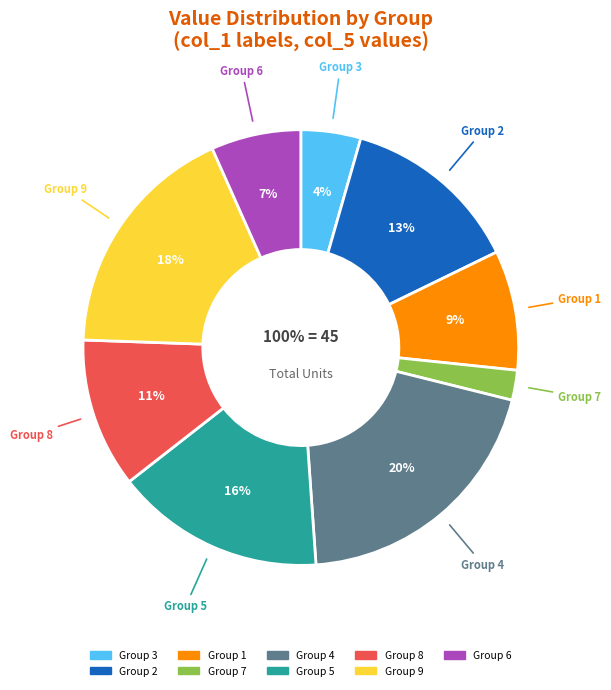

Which category has the smallest portion of the pie?

7